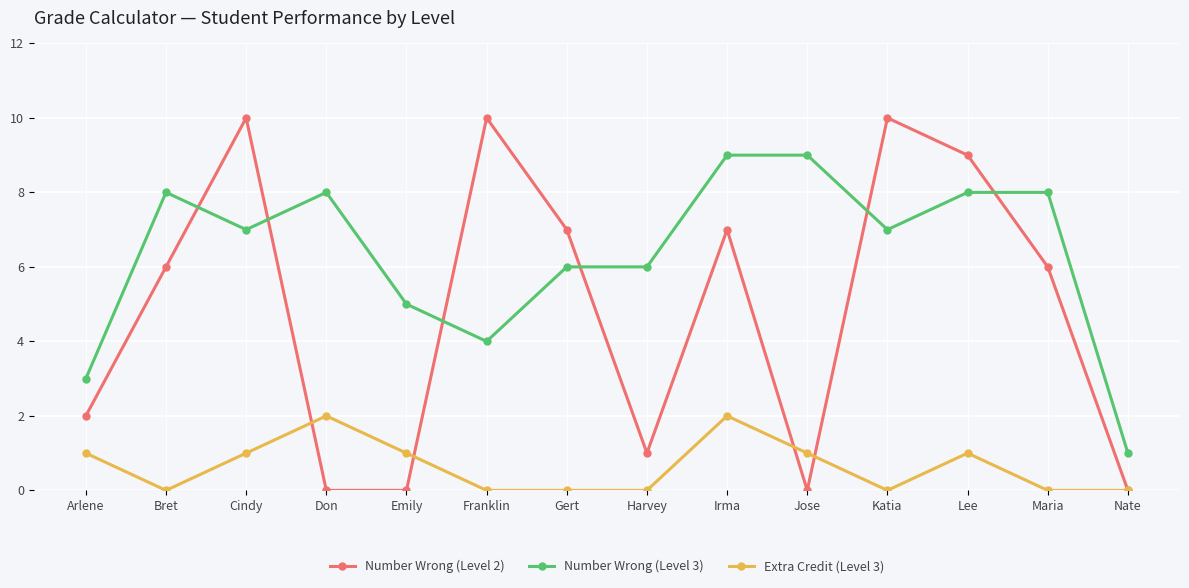

What is the maximum value shown in the chart?

10